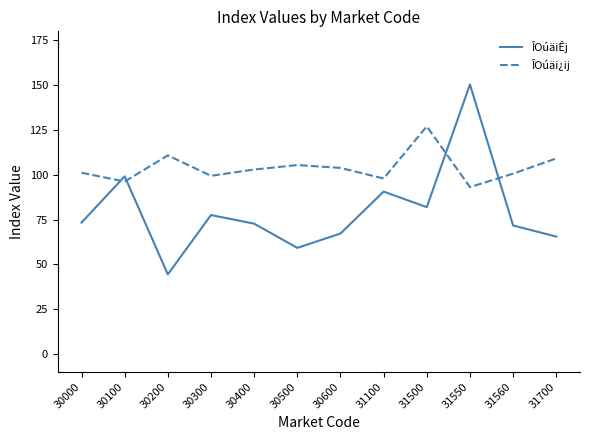

What is the difference between the ÎOúäi¿ij values at 30500 and 31550?

12.3